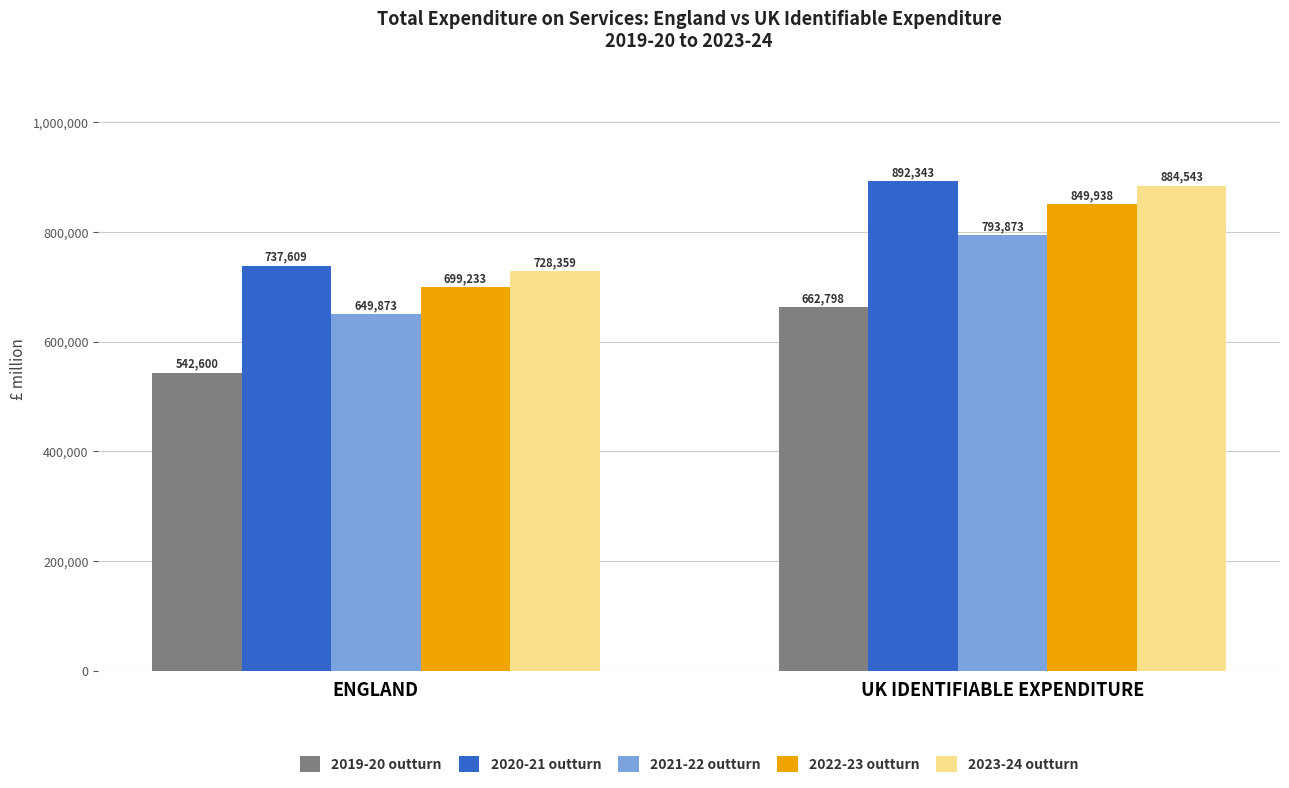

What is the value of the 2023-24 outturn bar at the 2nd from the left?

884543